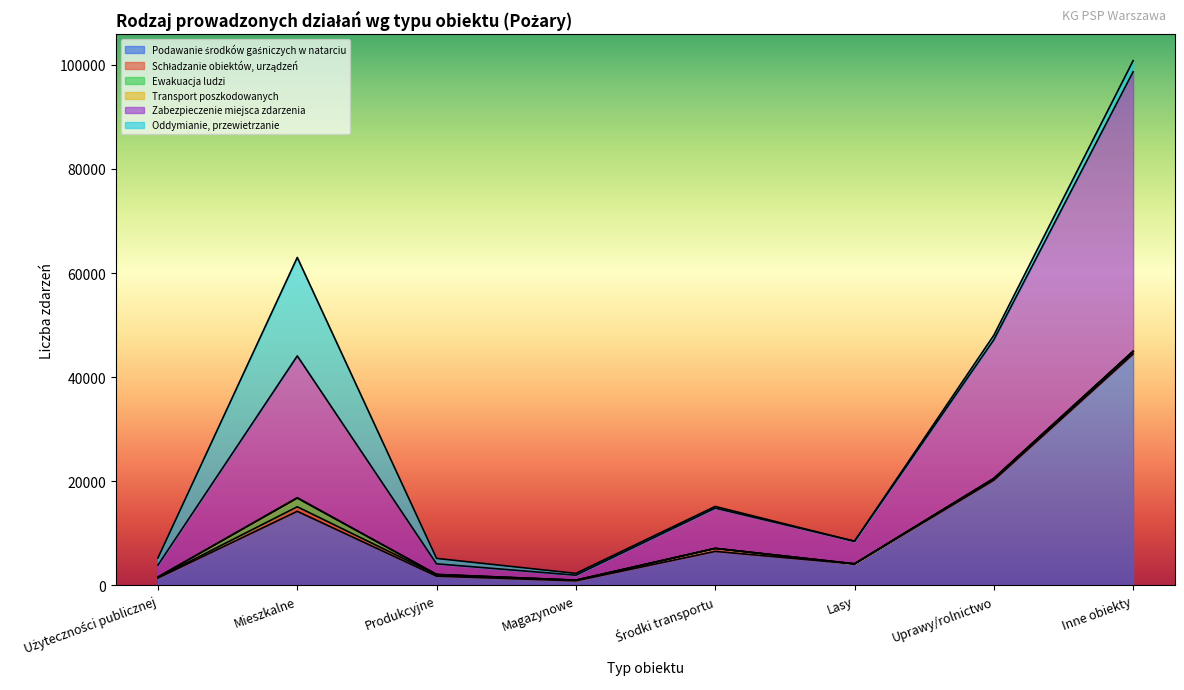

How many lines are shown in the chart?

6